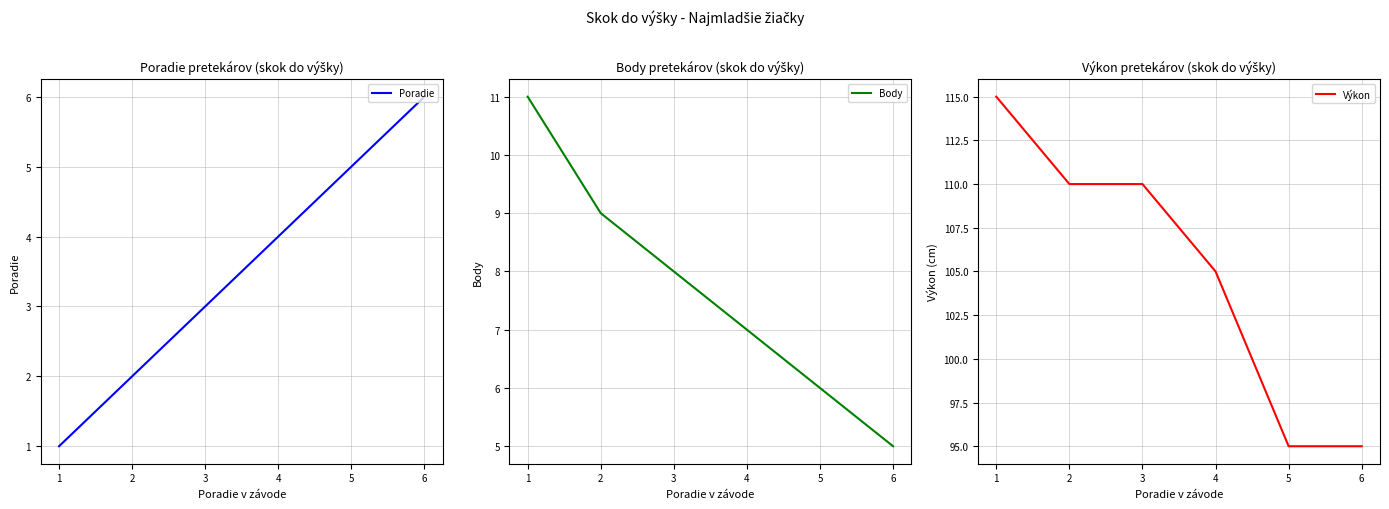

List the labels in order of Poradie value, largest first.

6, 5, 4, 3, 2, 1